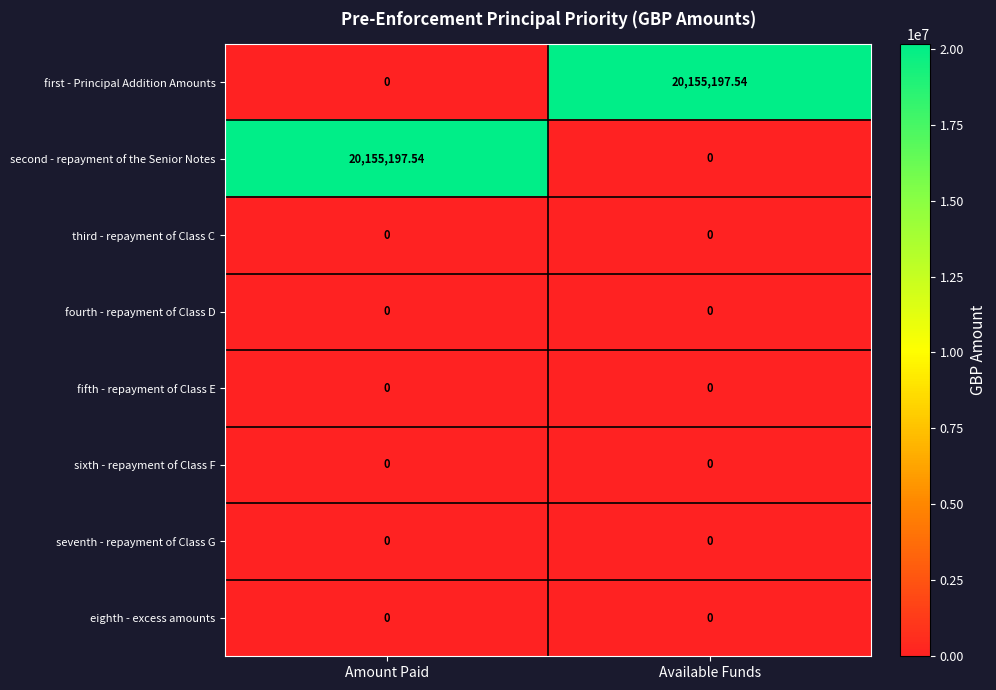

Is the value of second - repayment of the Senior Notes at Amount Paid greater than the value of fifth - repayment of Class E at Available Funds?

Yes